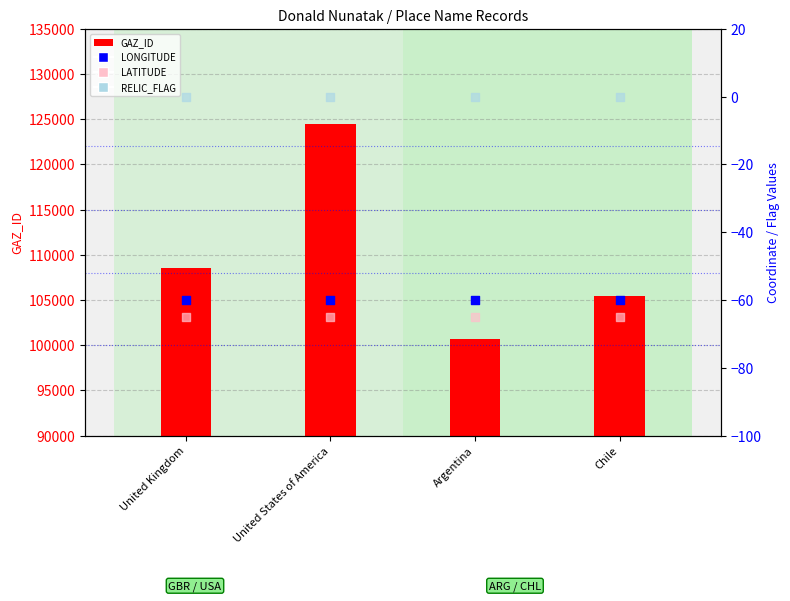

Which series reaches the minimum Y coordinate?

LATITUDE